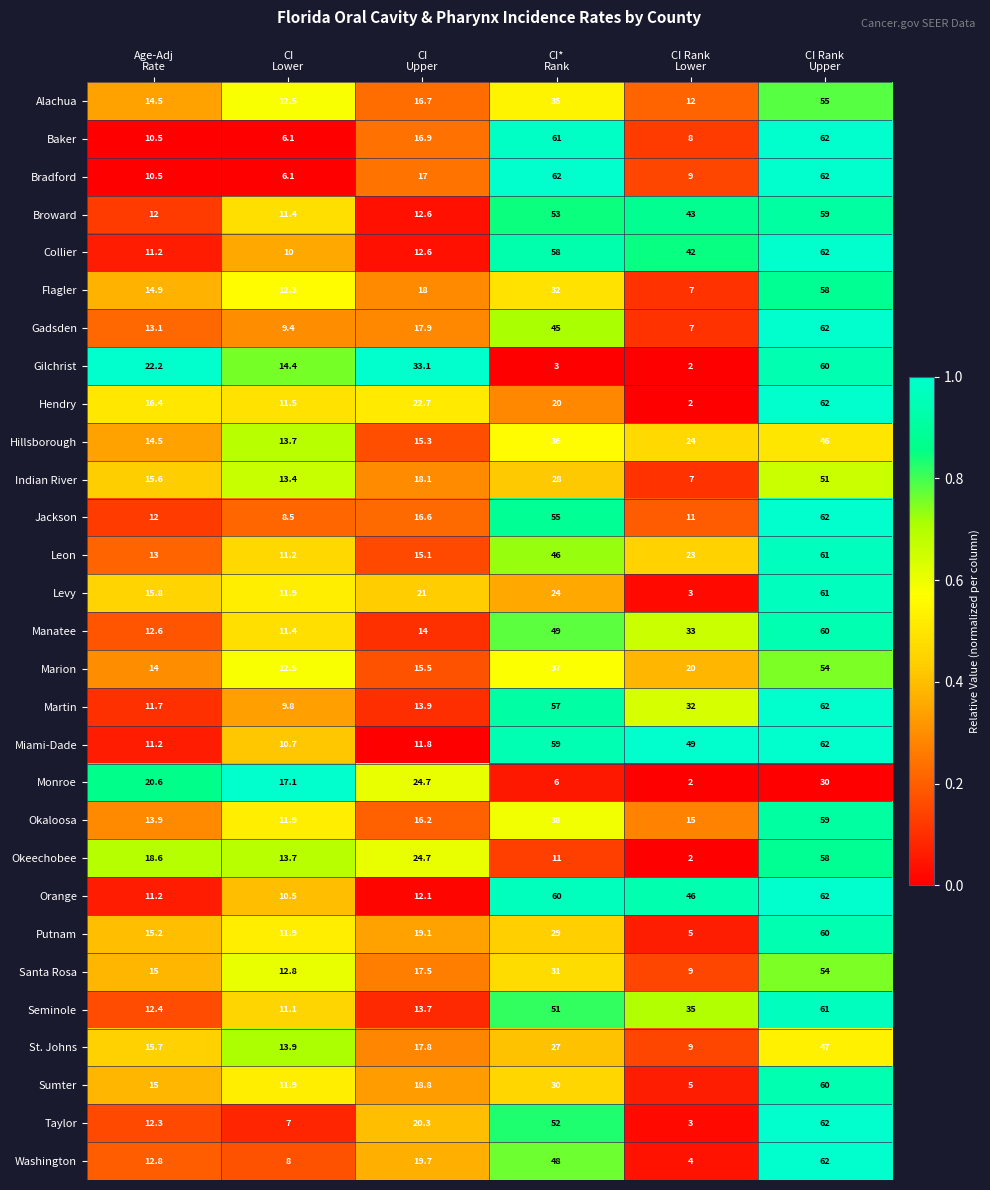

Which series has the largest total across all categories?

Miami-Dade